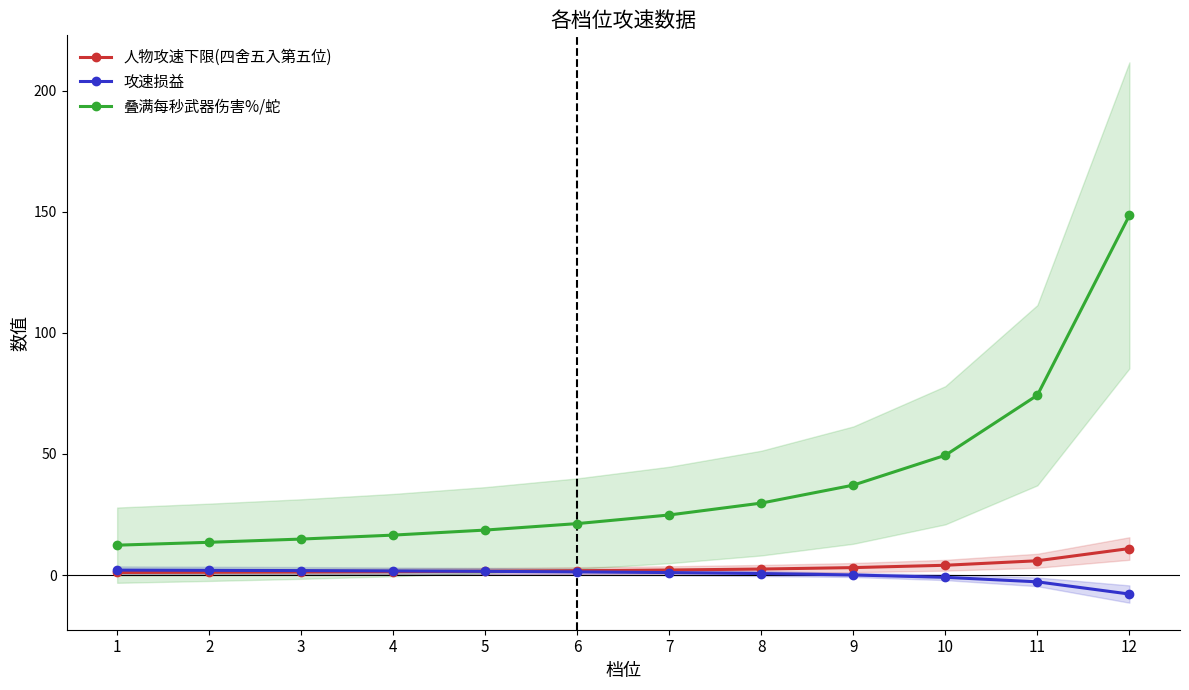

How many lines are shown in the chart?

3